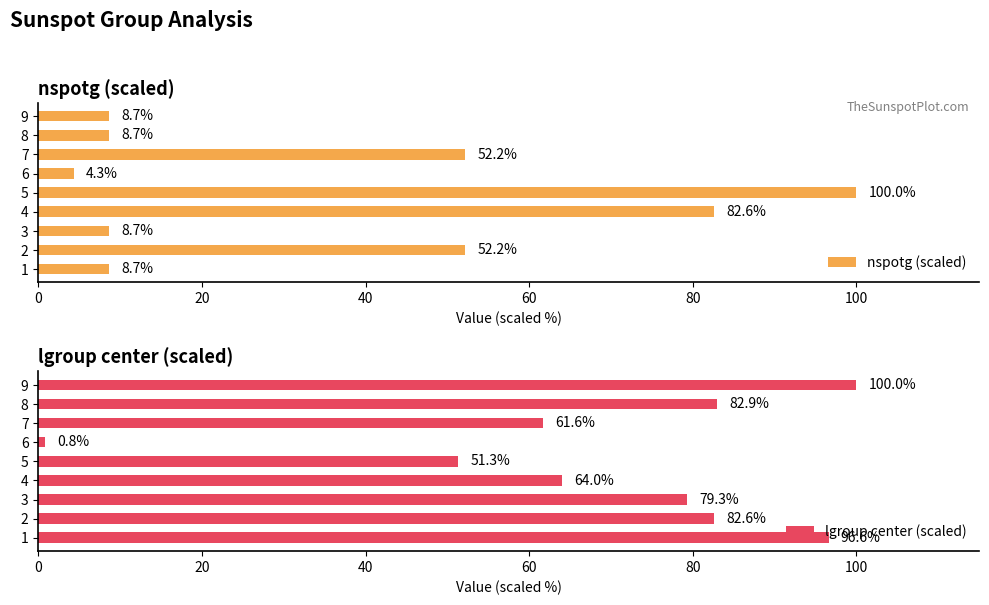

What is the average value of the nspotg (scaled) series?

36.2